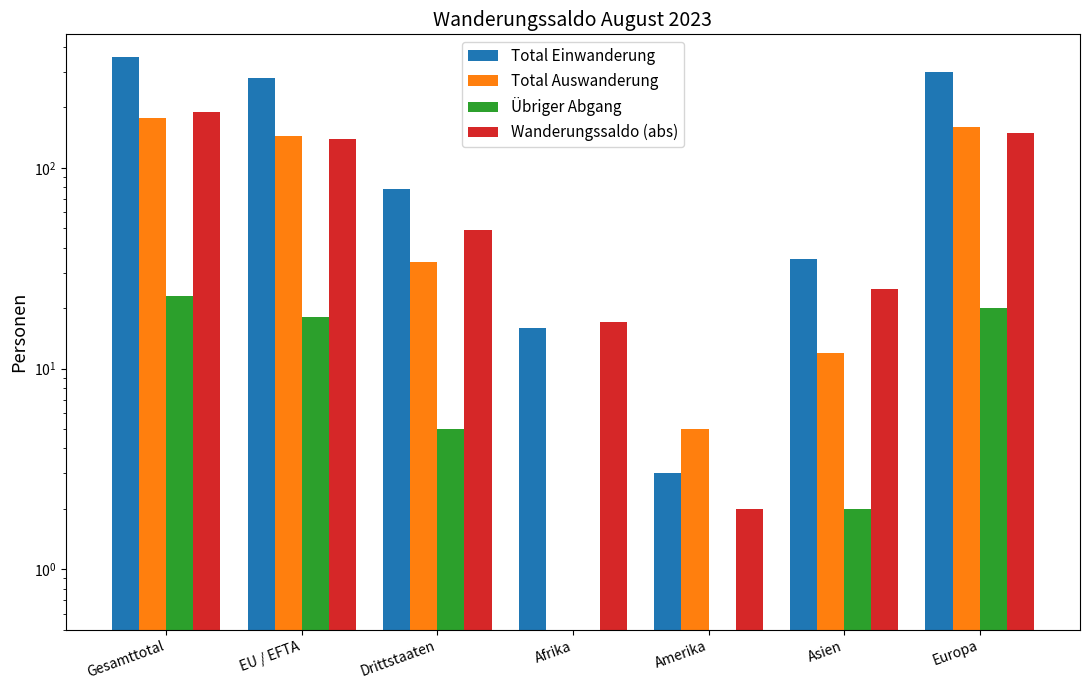

What is the average value of the Übriger Abgang series?

10